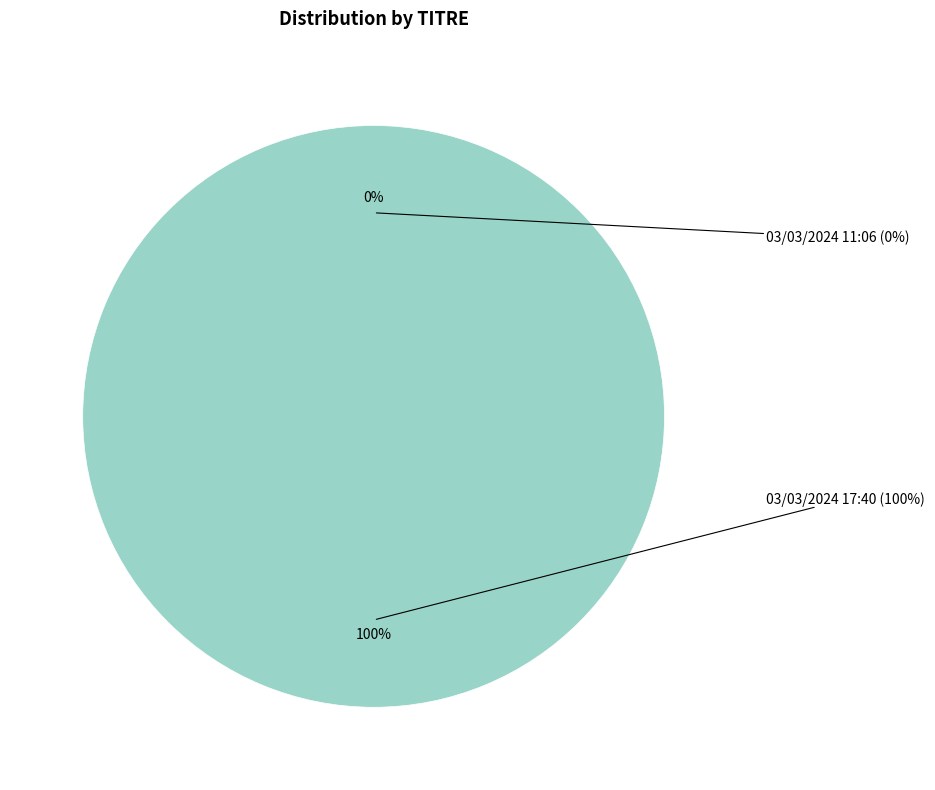

To the nearest percent, what is the difference between the 03/03/2024 17:40 and 03/03/2024 11:06 slice percentages?

100%